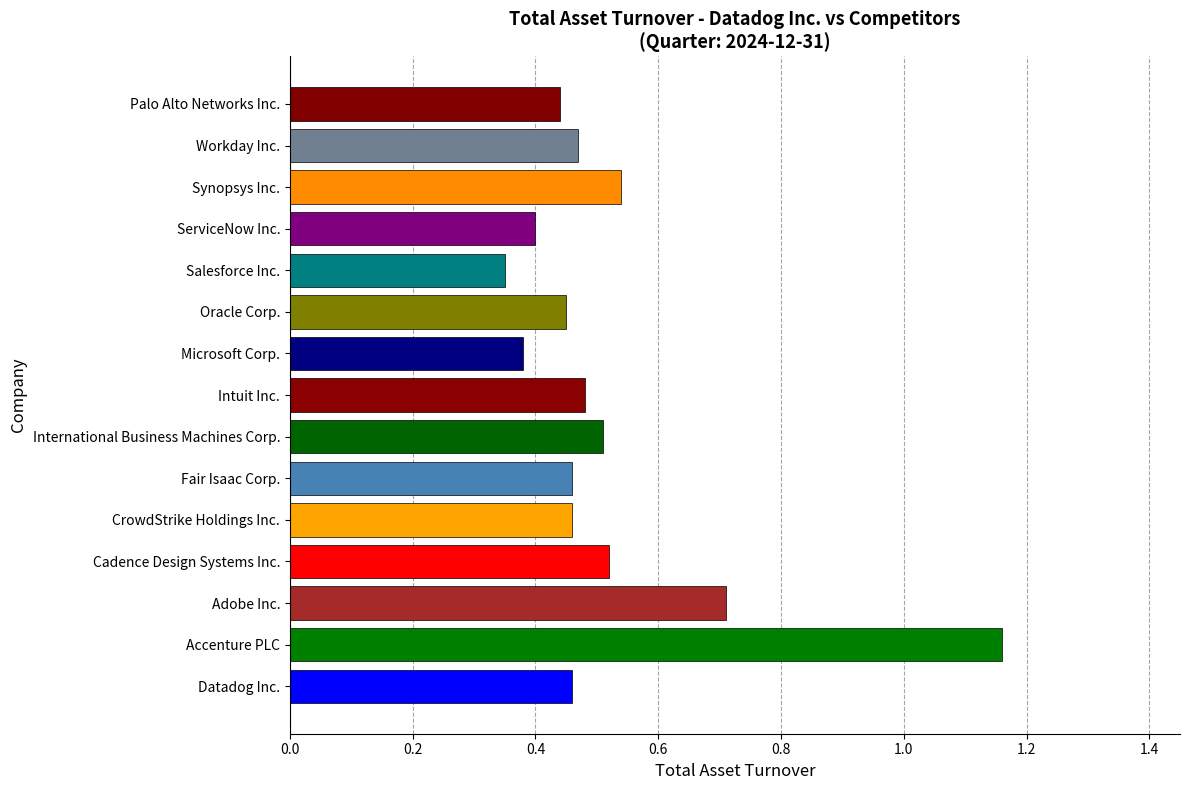

Which category has the lowest value across all series?

Salesforce Inc.